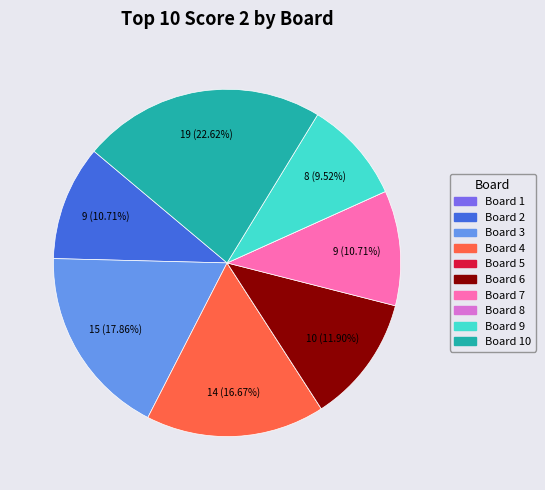

Is there any slice that represents more than half of the pie?

No